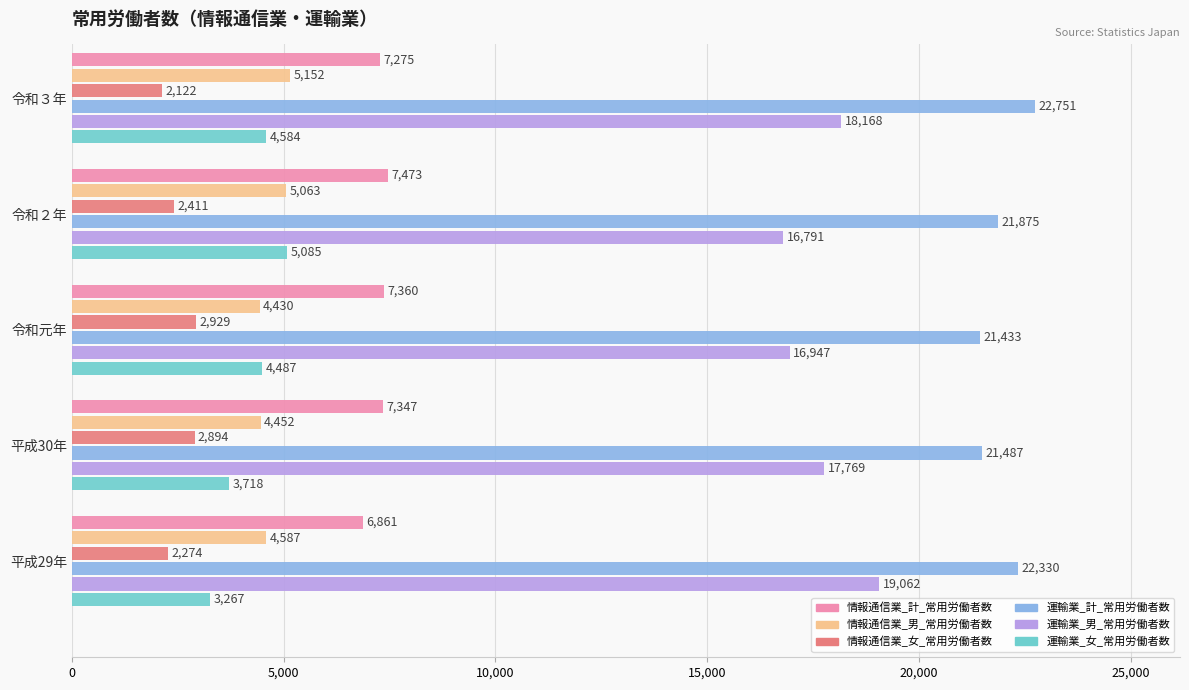

Which series has the largest total across all categories?

運輸業_計_常用労働者数